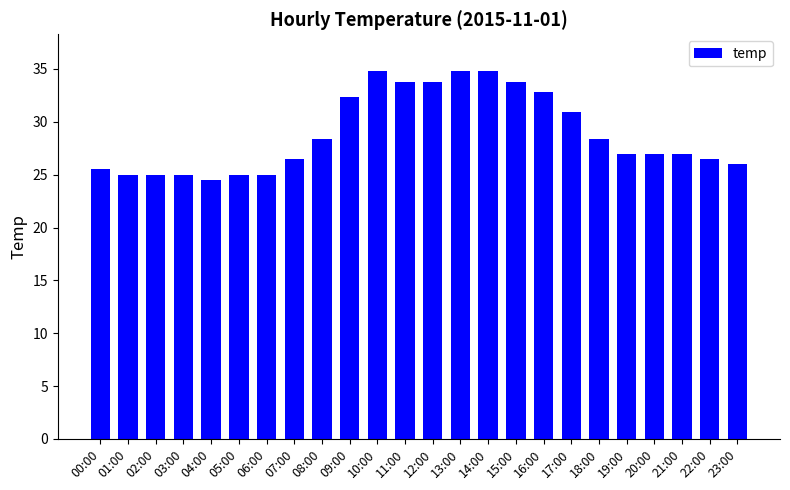

Reading right to left, extract all data points from this chart.

23:00=26.0	22:00=26.5	21:00=27.0	20:00=27.0	19:00=27.0	18:00=28.4	17:00=30.9	16:00=32.8	15:00=33.8	14:00=34.8	13:00=34.8	12:00=33.8	11:00=33.8	10:00=34.8	09:00=32.3	08:00=28.4	07:00=26.5	06:00=25.0	05:00=25.0	04:00=24.5	03:00=25.0	02:00=25.0	01:00=25.0	00:00=25.5